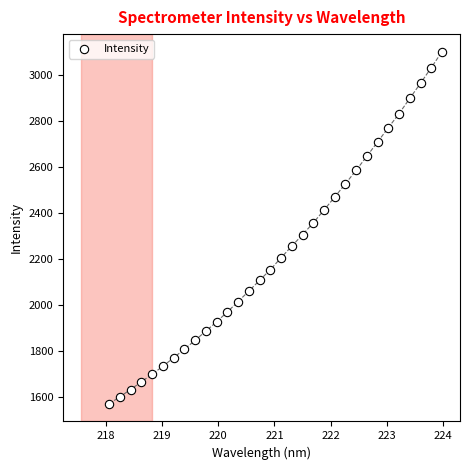

What is the range of Y values (max minus min)?

1528.6